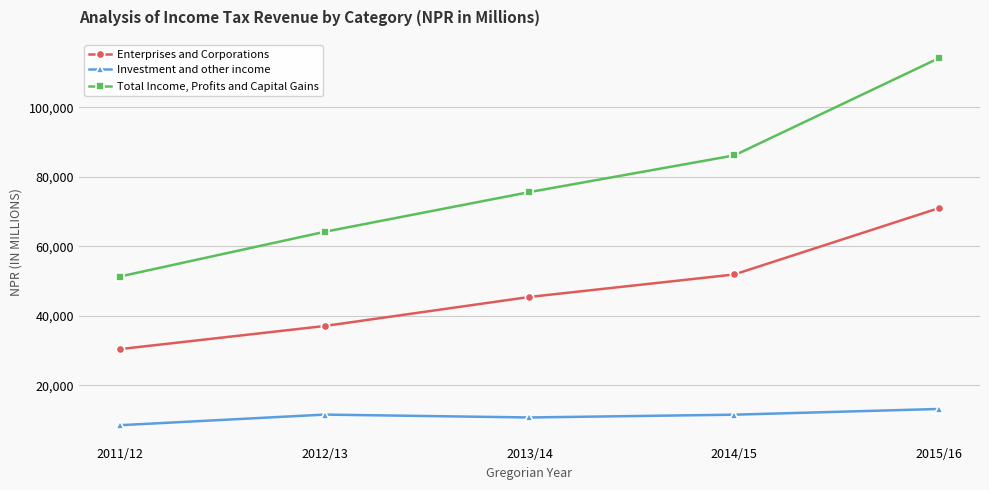

What is the minimum value shown in the chart?

8515.3